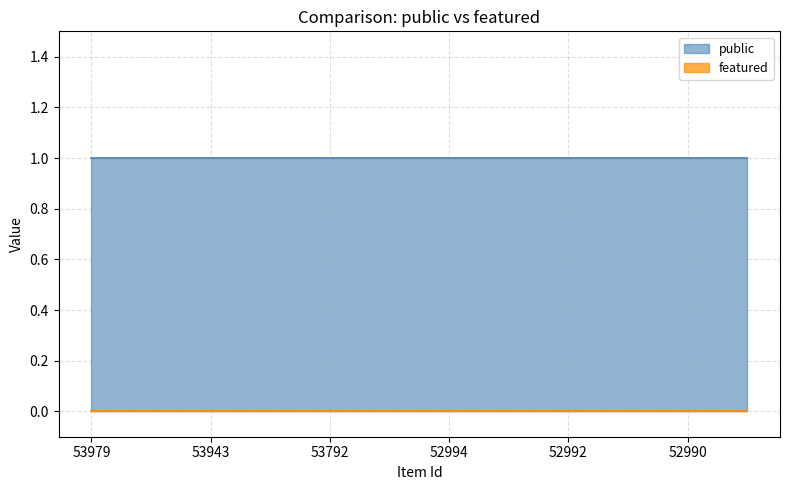

The value of public at 52994 is 1. True or false?

True